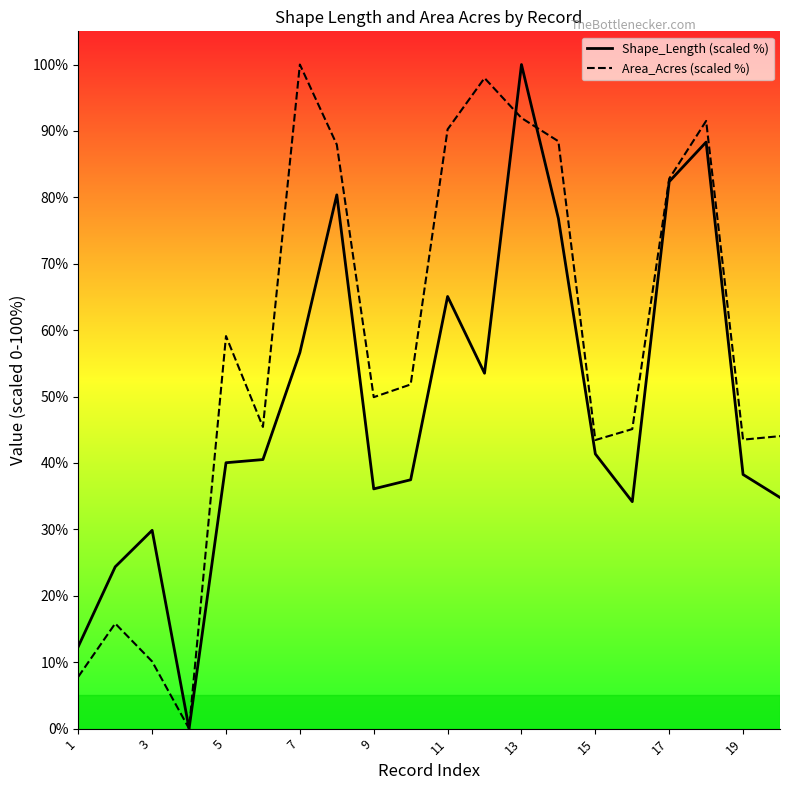

How many data points in Shape_Length (scaled %) are less than 40?

9